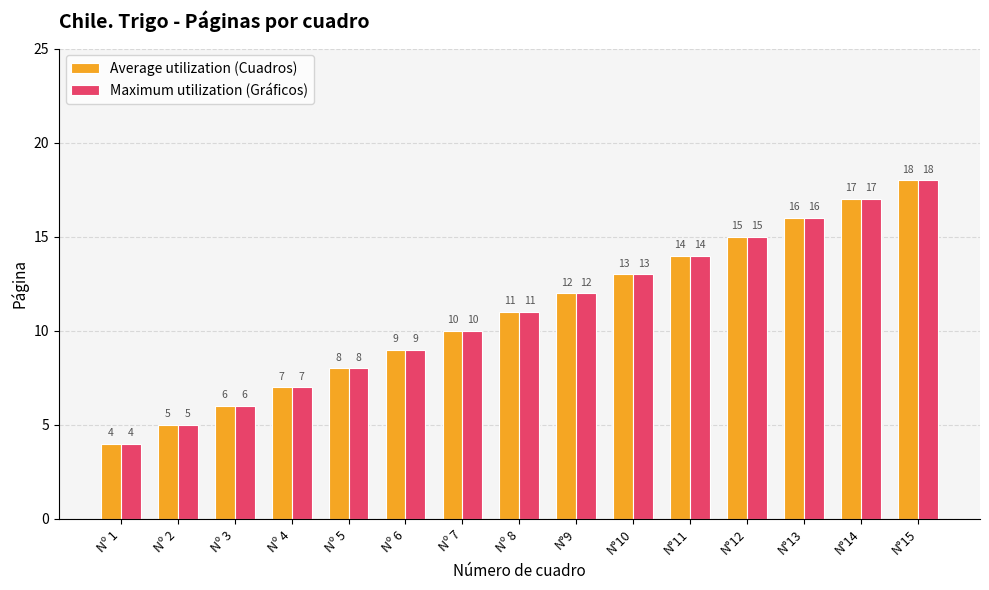

What is the total value across all series at N°12?

30